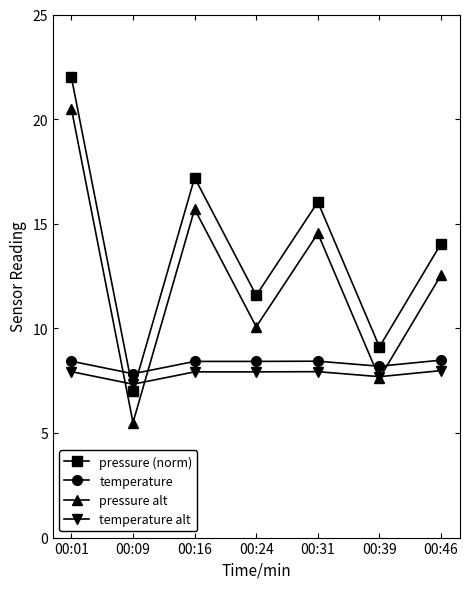

After their last crossing, which series has the higher values: temperature alt or pressure (norm)?

pressure (norm)